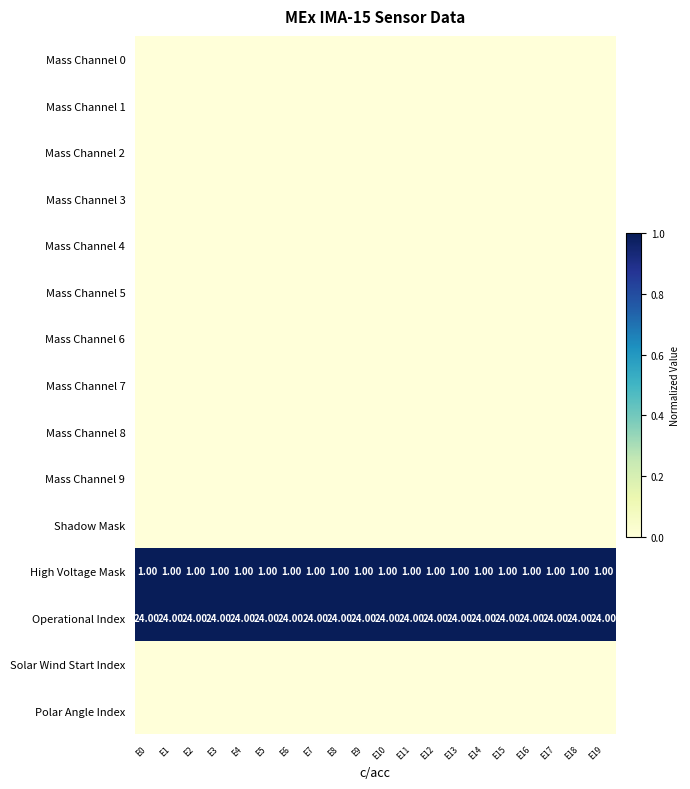

At how many categories does at least one series exceed 0?

20